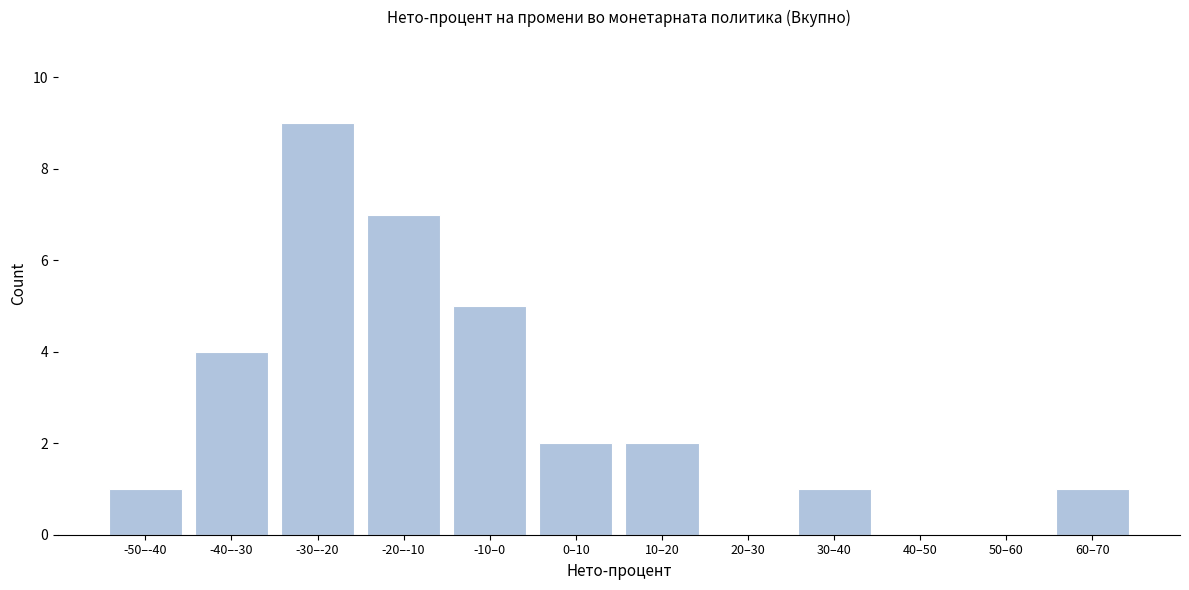

Reading right to left, list all the values displayed in this chart.

60–70=1	50–60=0	40–50=0	30–40=1	20–30=0	10–20=2	0–10=2	-10–0=5	-20–-10=7	-30–-20=9	-40–-30=4	-50–-40=1